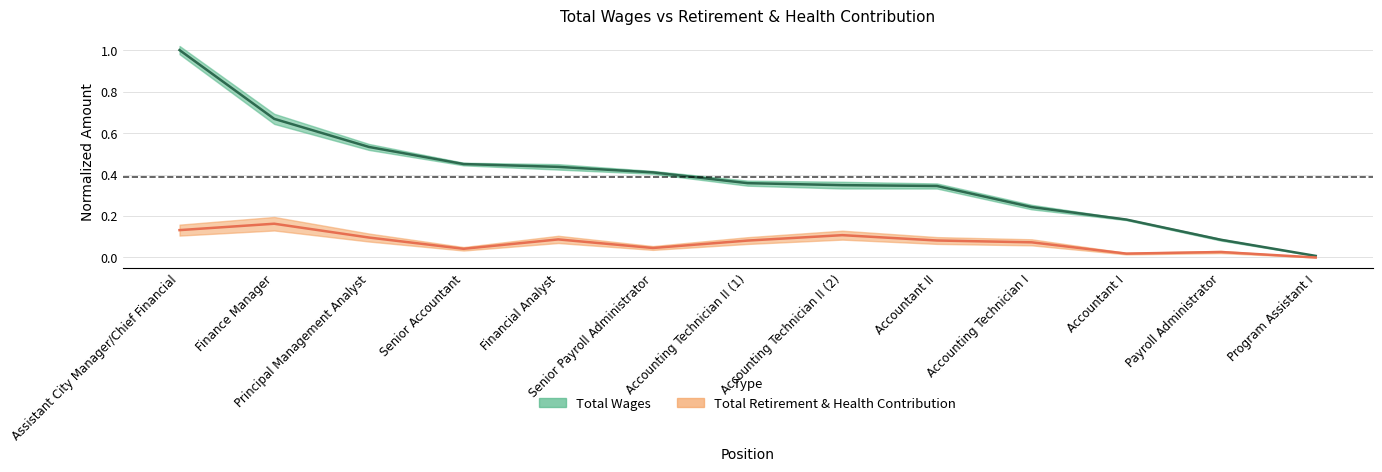

The total_wages series shows 0.3 at Accounting Technician I. True or false?

False